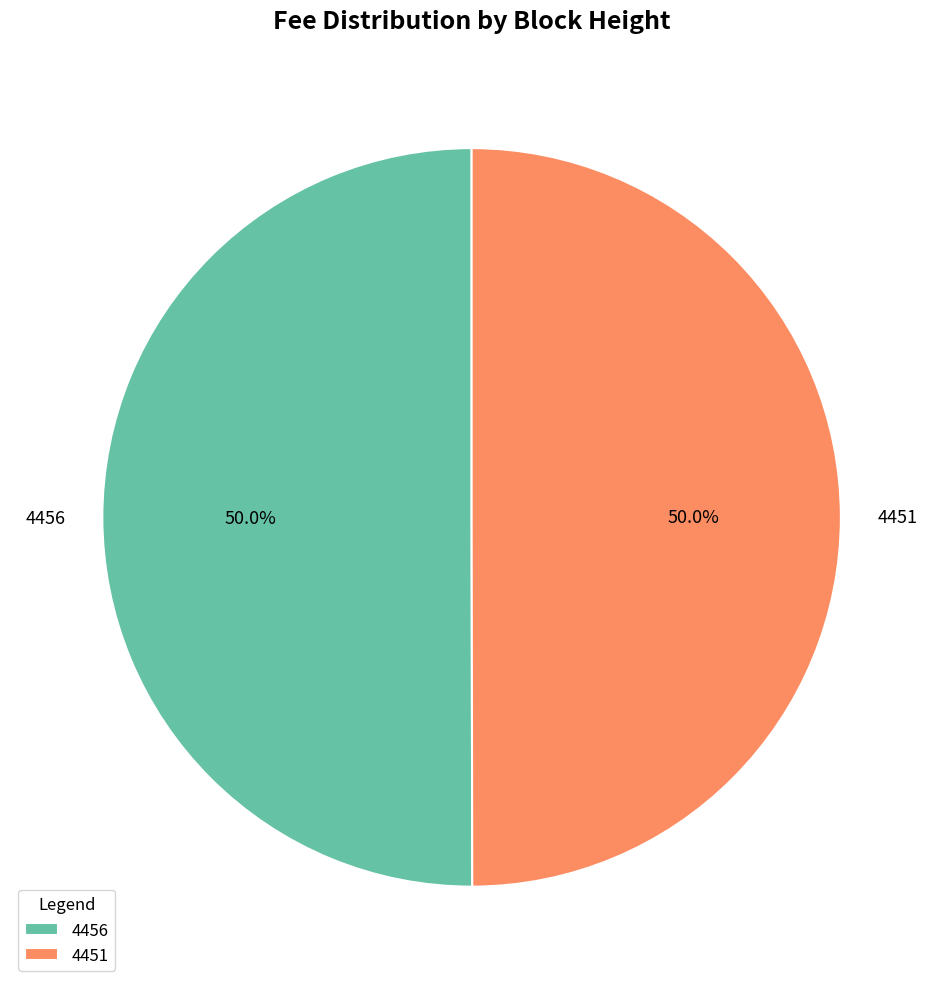

Is it true that 4451 is 50% of the pie?

True